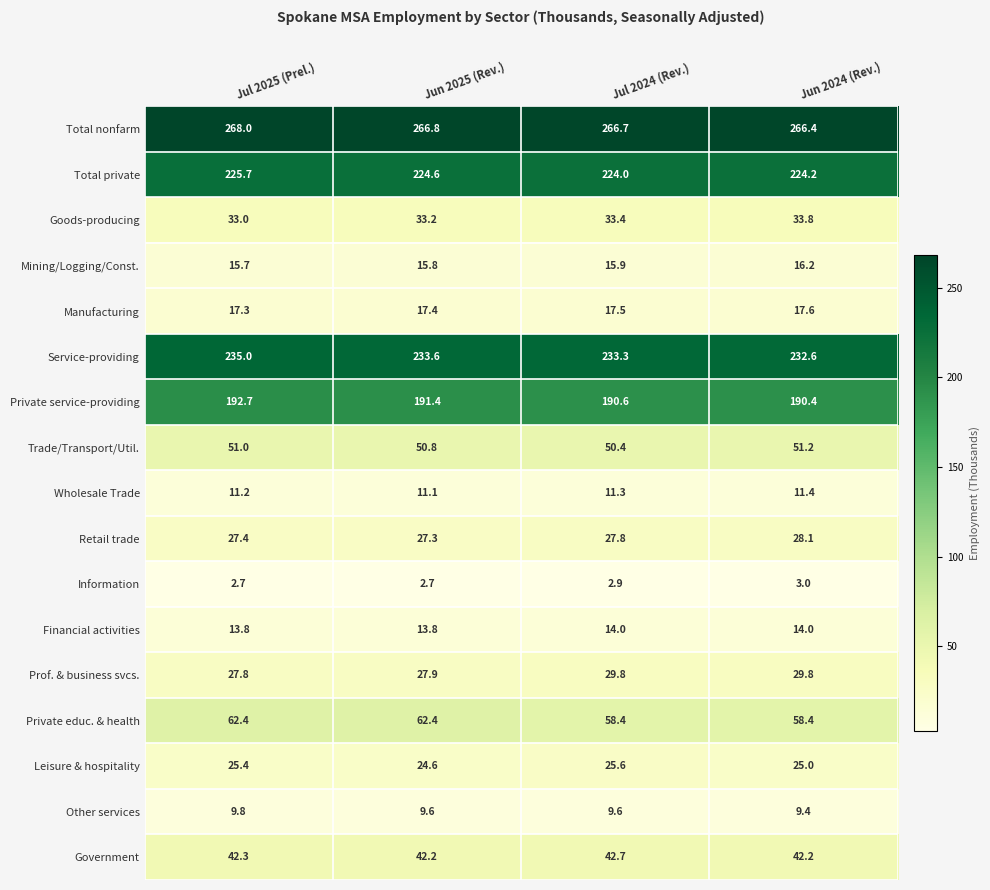

What is the difference between the highest and lowest values at Jun 2024 (Rev.)?

263.4